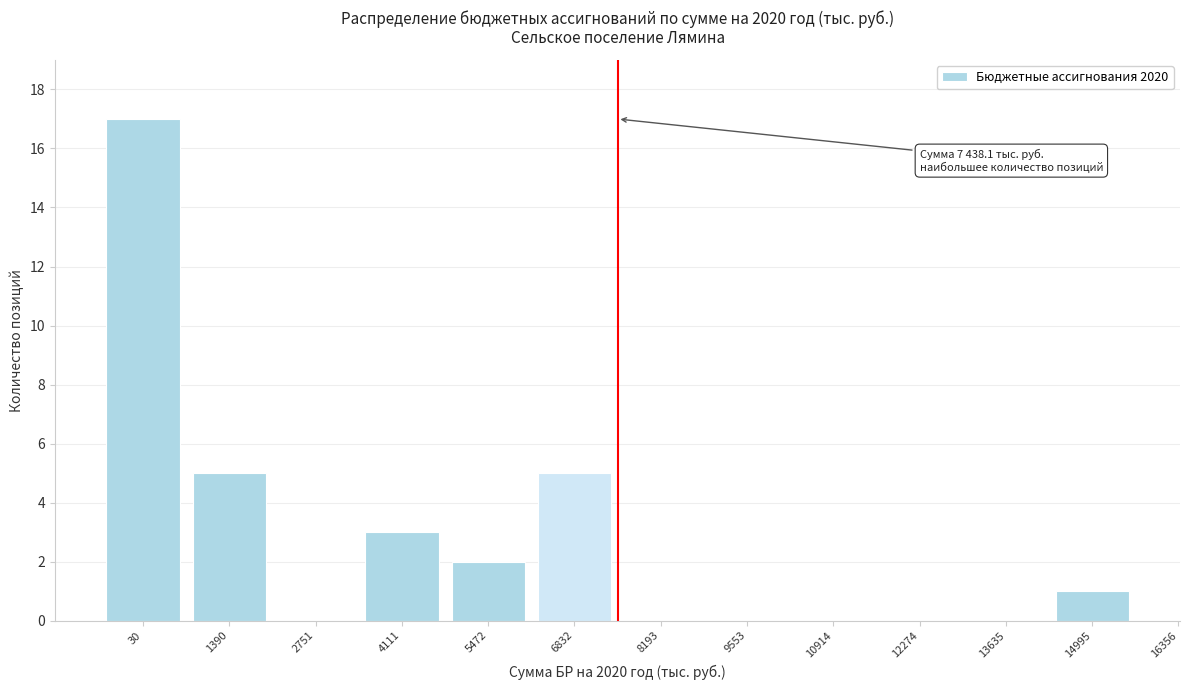

Reading left to right, transcribe all the data shown in this chart.

30=17	1390=5	2751=0	4111=3	5472=2	6832=5	8193=0	9553=0	10914=0	12274=0	13635=0	14995=1